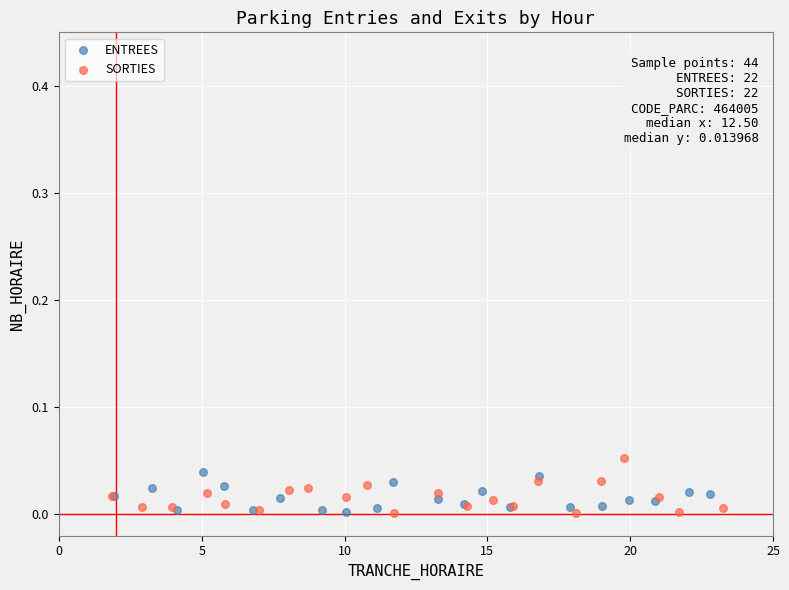

Which series reaches the maximum Y coordinate?

SORTIES